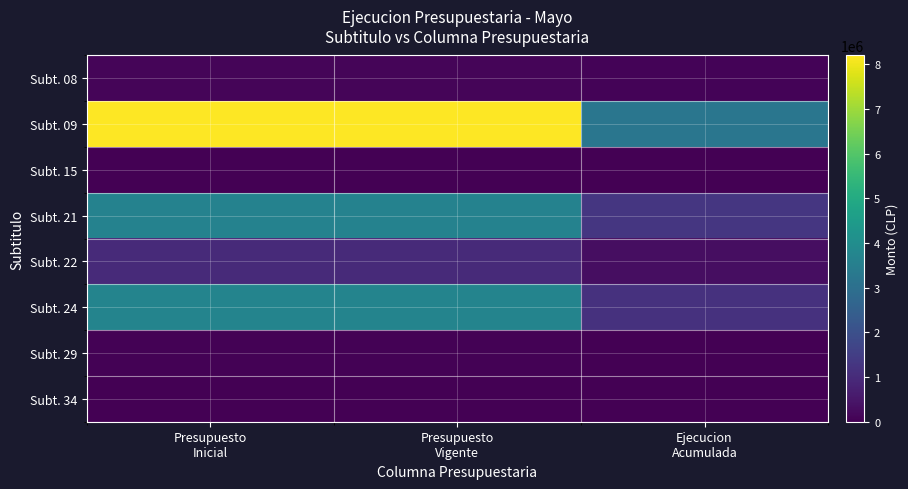

Rank the series by their maximum value, from highest to lowest.

Subt. 09, Subt. 24, Subt. 21, Subt. 22, Subt. 08, Subt. 29, Subt. 15, Subt. 34